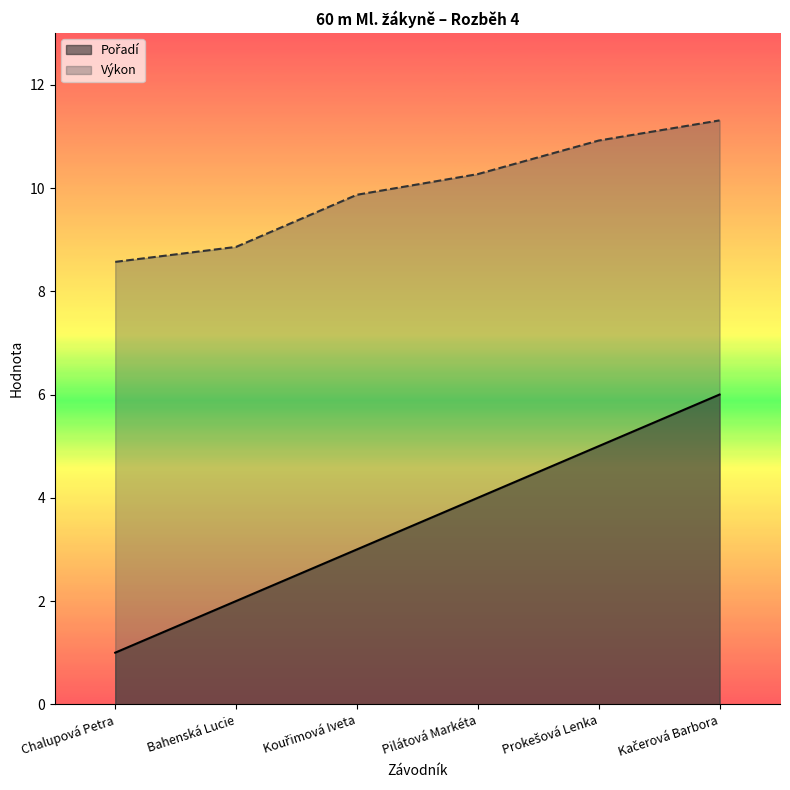

What are all the series names shown in the legend?

Pořadí, Výkon